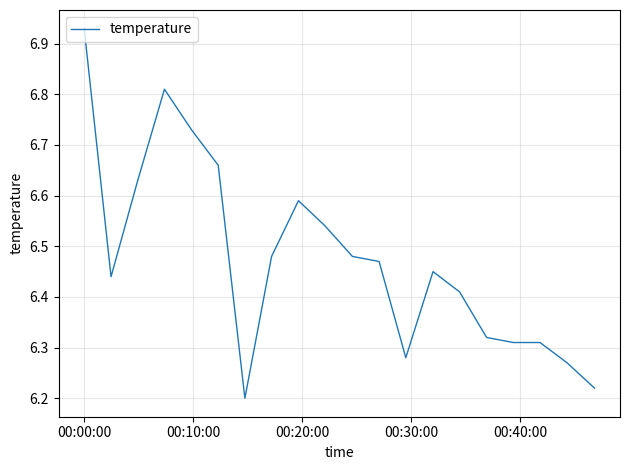

Does the chart display data point markers on the line(s)?

No